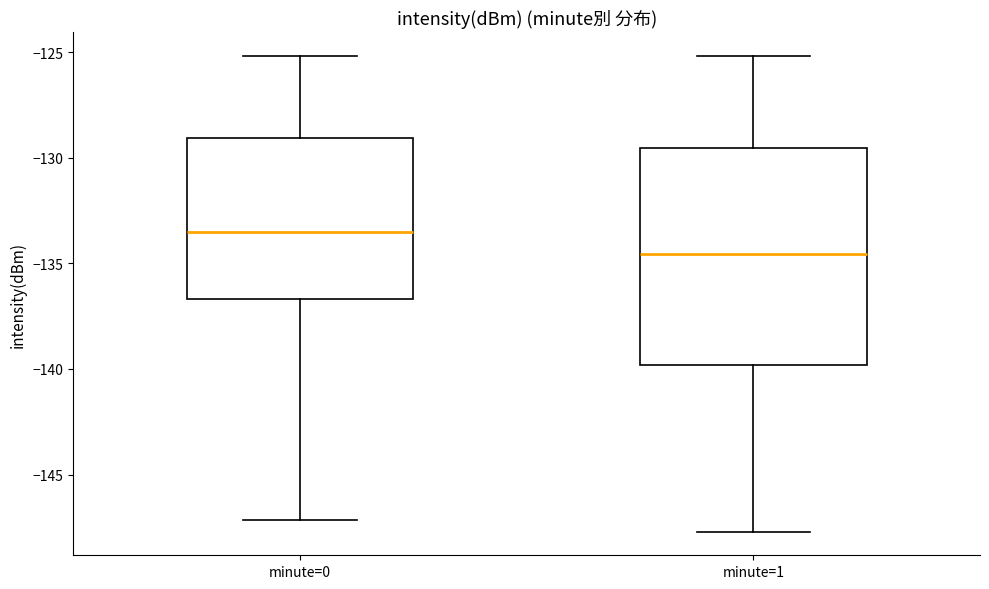

Comparing the boxes themselves (not the whiskers), which one is the tallest?

minute=1